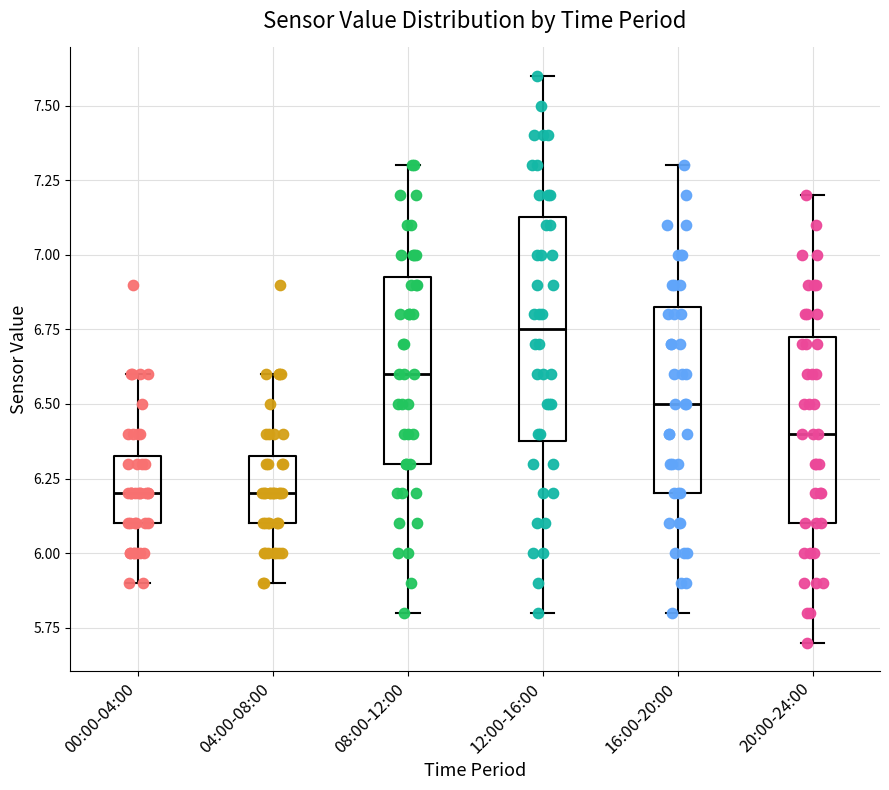

Comparing the boxes themselves (not the whiskers), which one is the tallest?

12:00-16:00